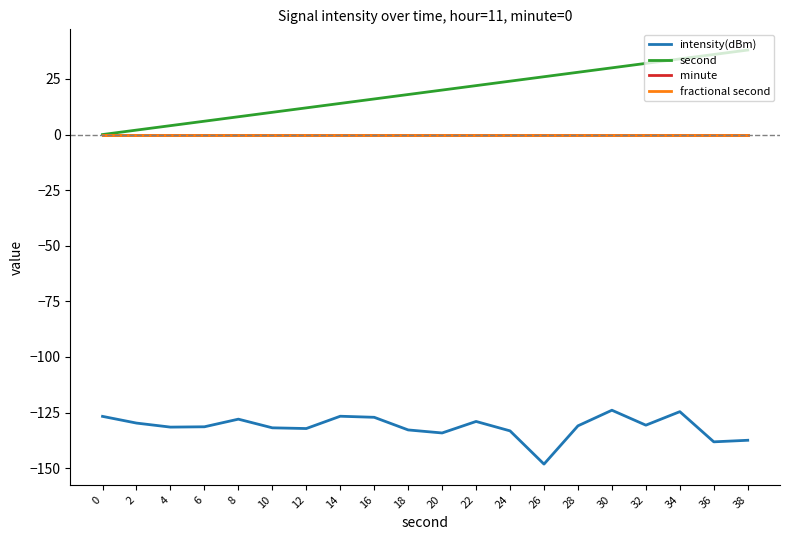

Is this an area chart (filled region under the line)?

No